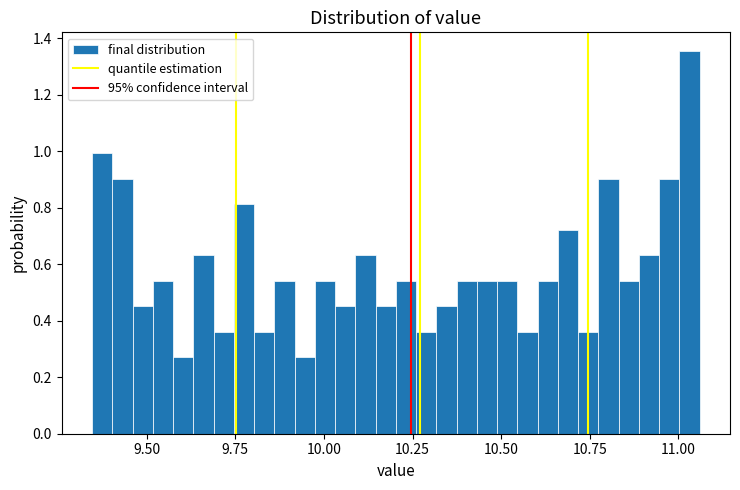

Read against the x-axis, roughly where is the centre of the tallest bar?

11.05